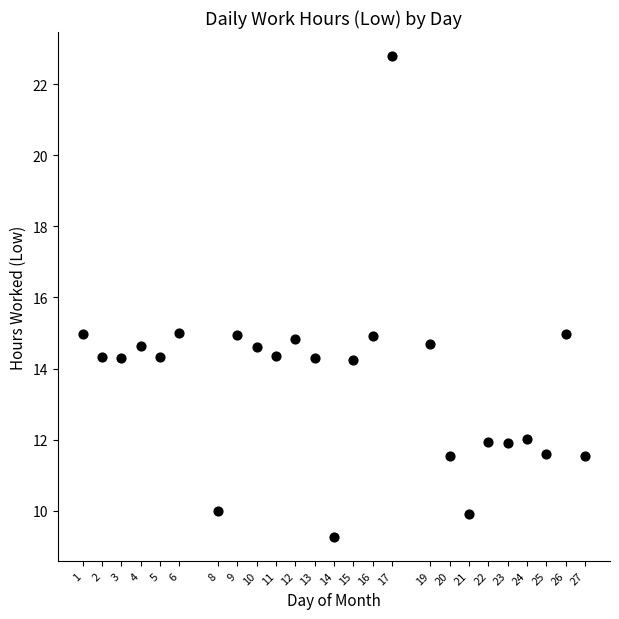

What is the range of X values (max minus min)?

26.0